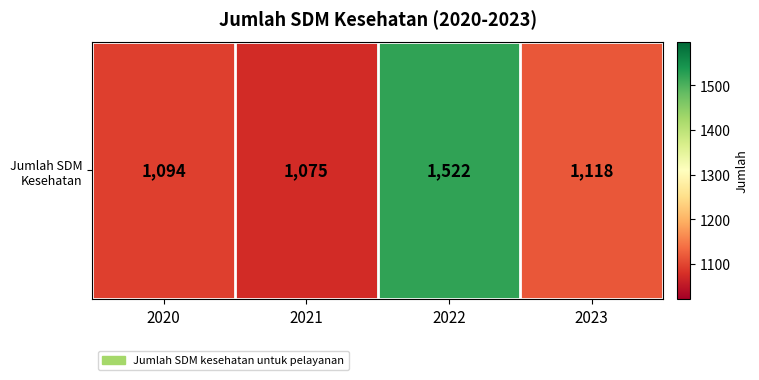

What is the change in value from 2020 to 2022?

+428